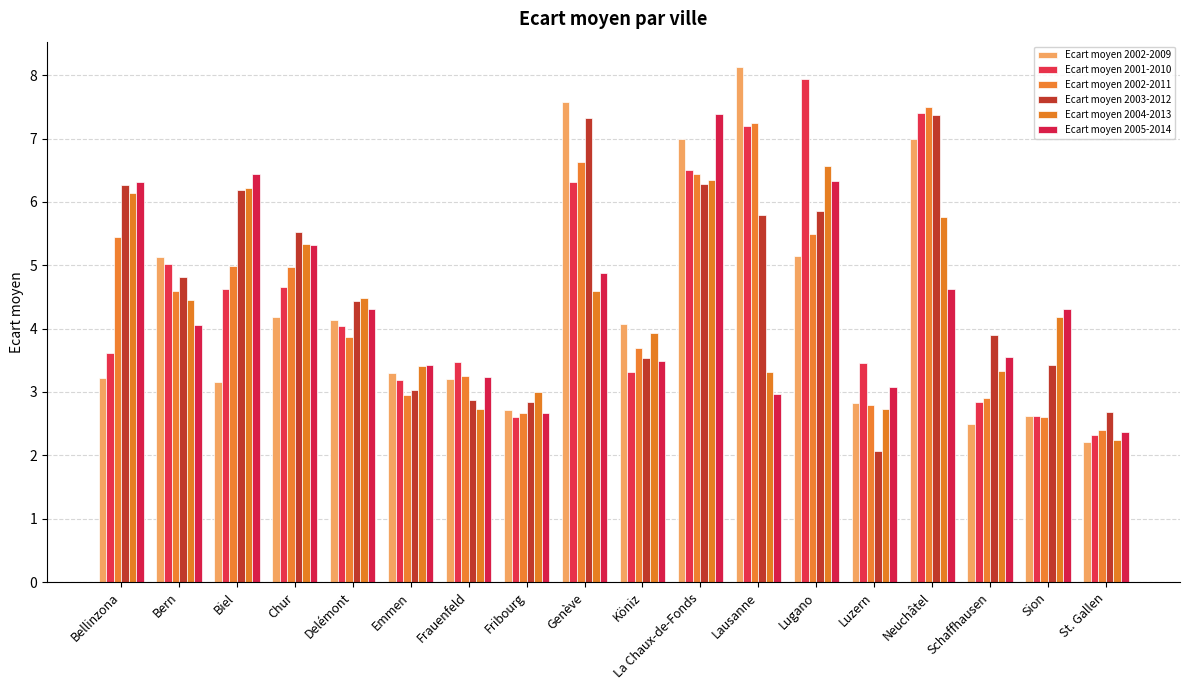

At which category is the sum across all series the highest?

La Chaux-de-Fonds